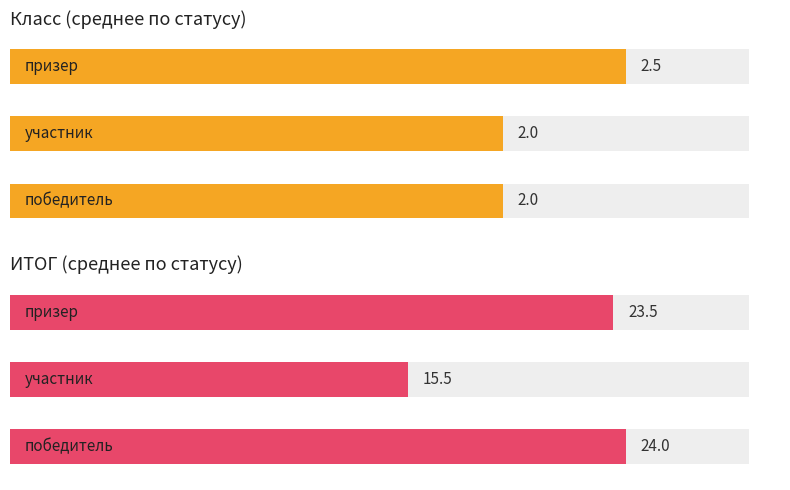

What are all the series names shown in the legend?

Класс, ИТОГ